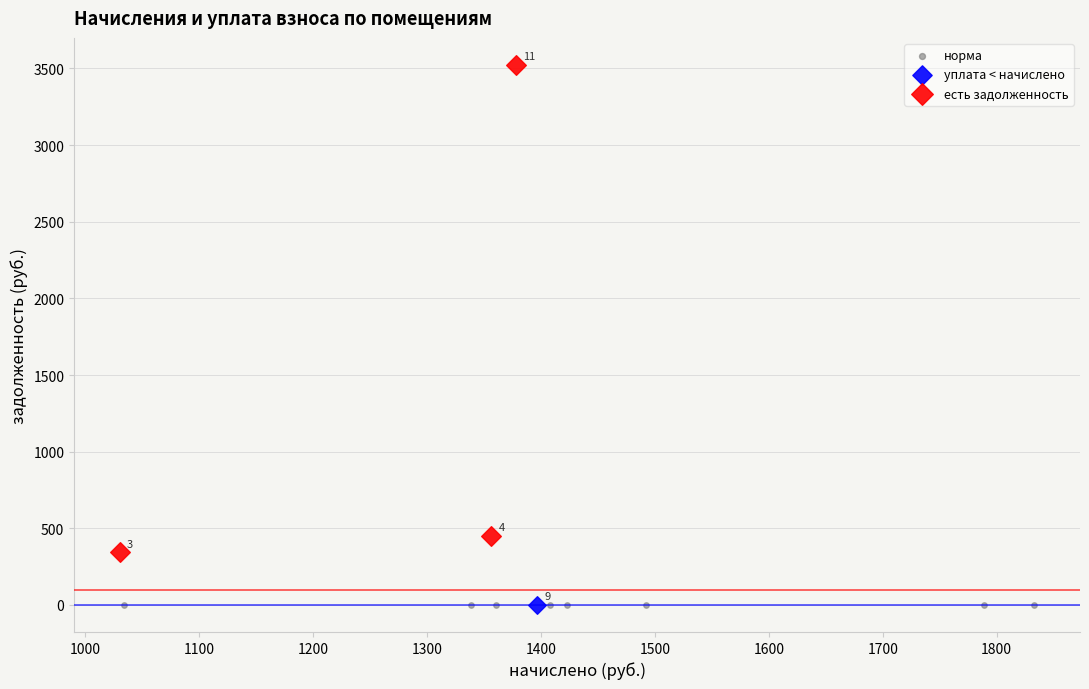

What are all the series names shown in the legend?

норма, уплата < начислено, есть задолженность